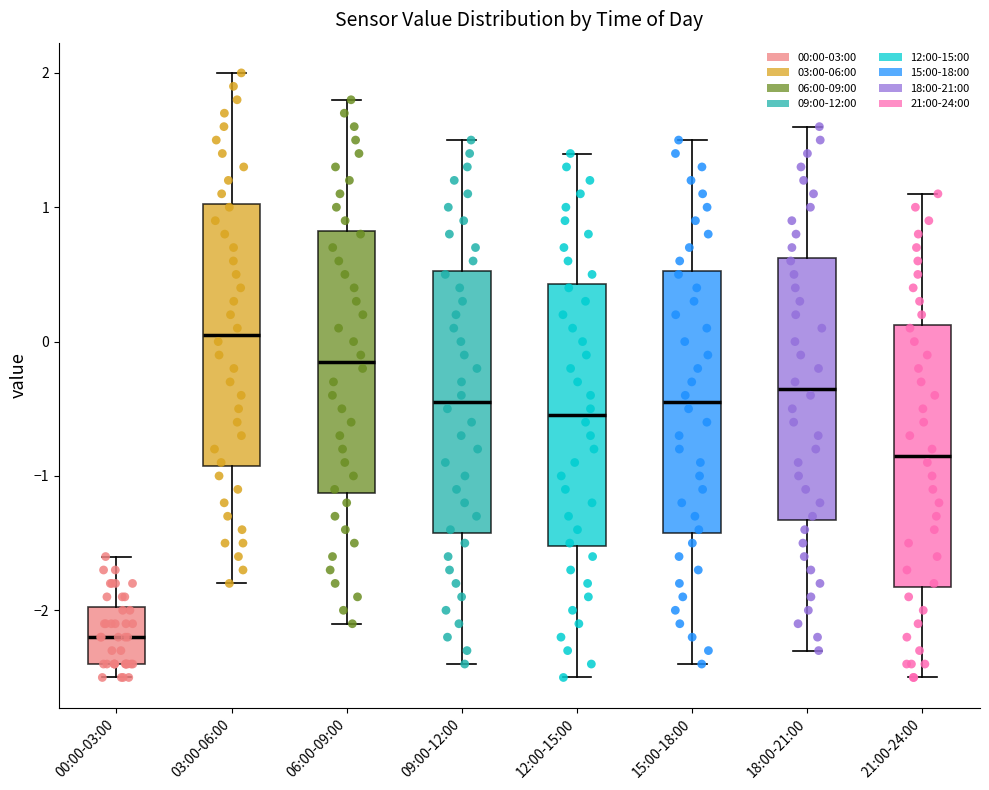

Which box's median line is the lowest?

00:00-03:00